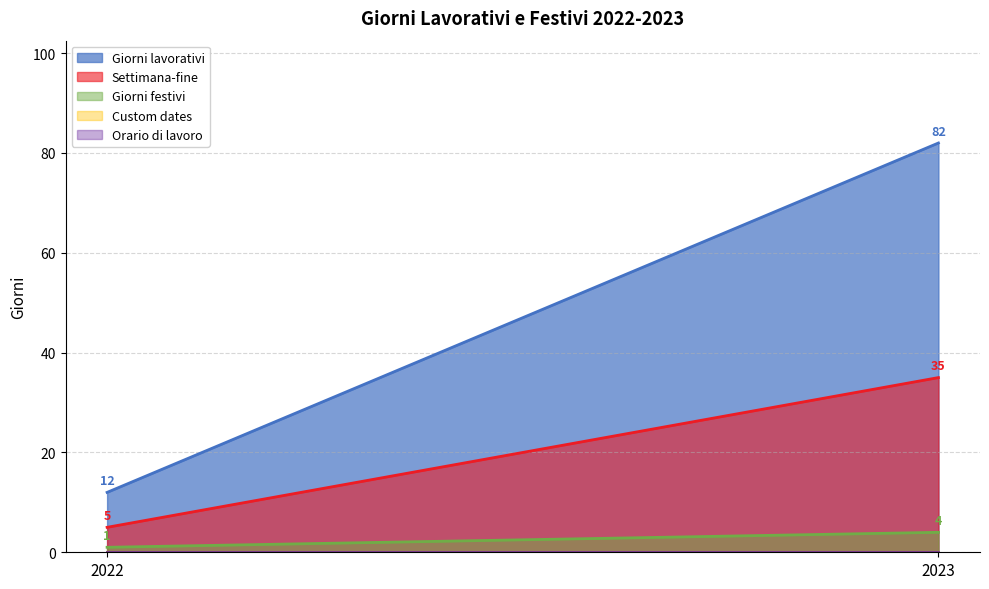

List the labels in order of Custom dates value, smallest first.

2022, 2023